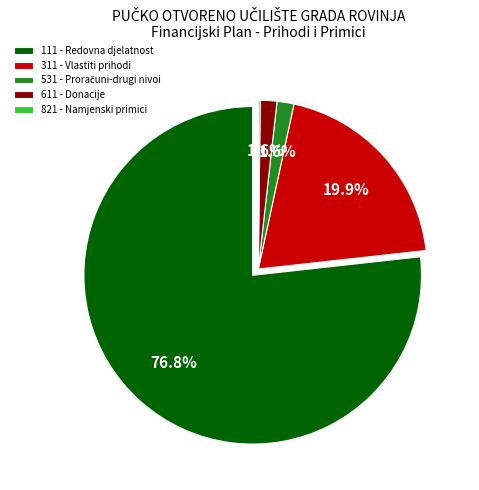

Does 111 - Redovna djelatnost represent more than half of the total?

Yes